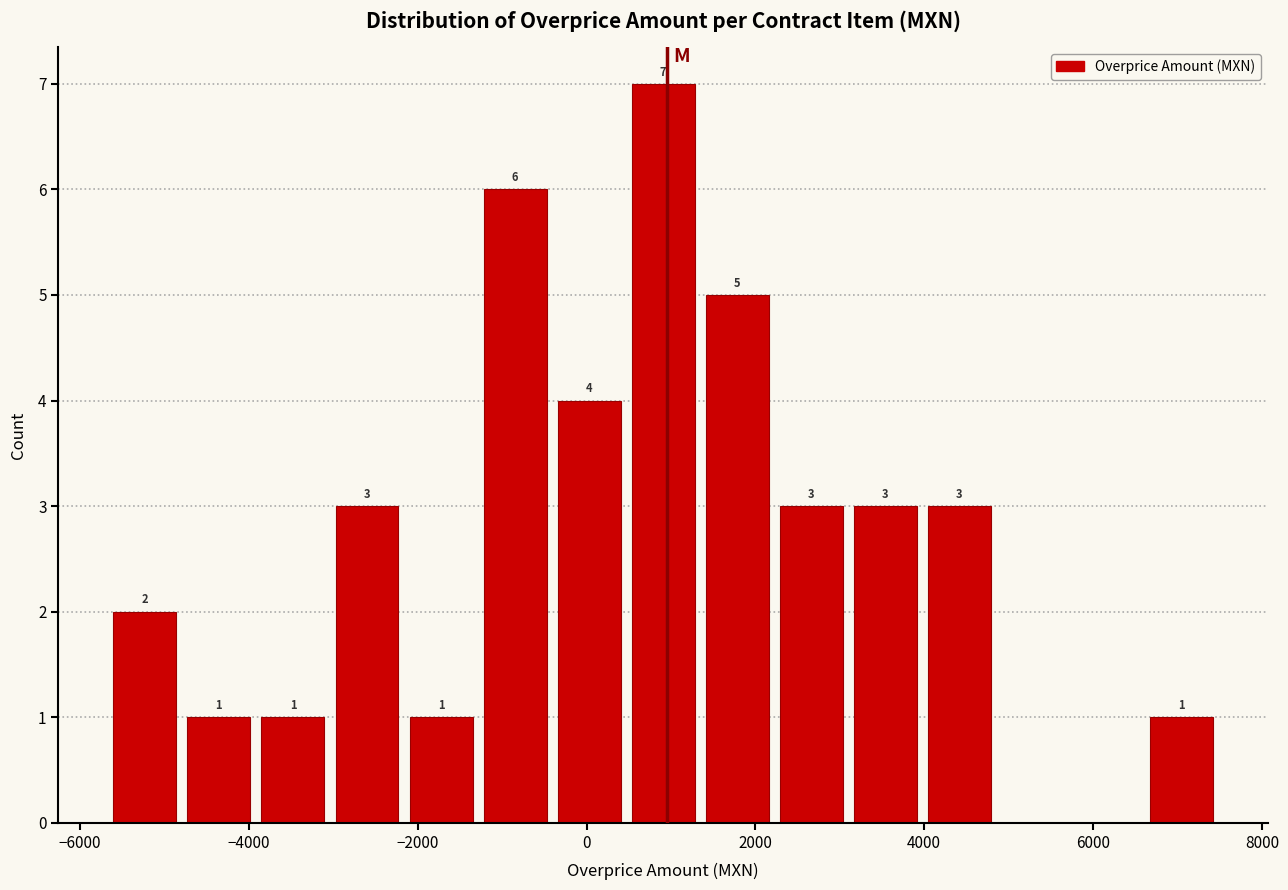

Which range on the x-axis has the tallest bar?

400 to 1400